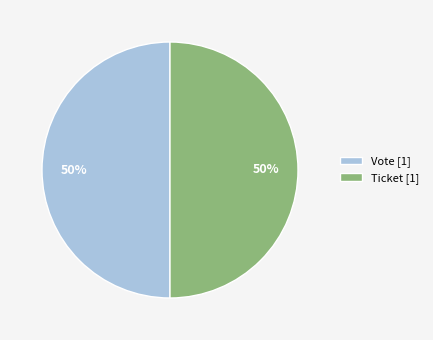

To the nearest percent, what portion does Vote [1] represent?

50%